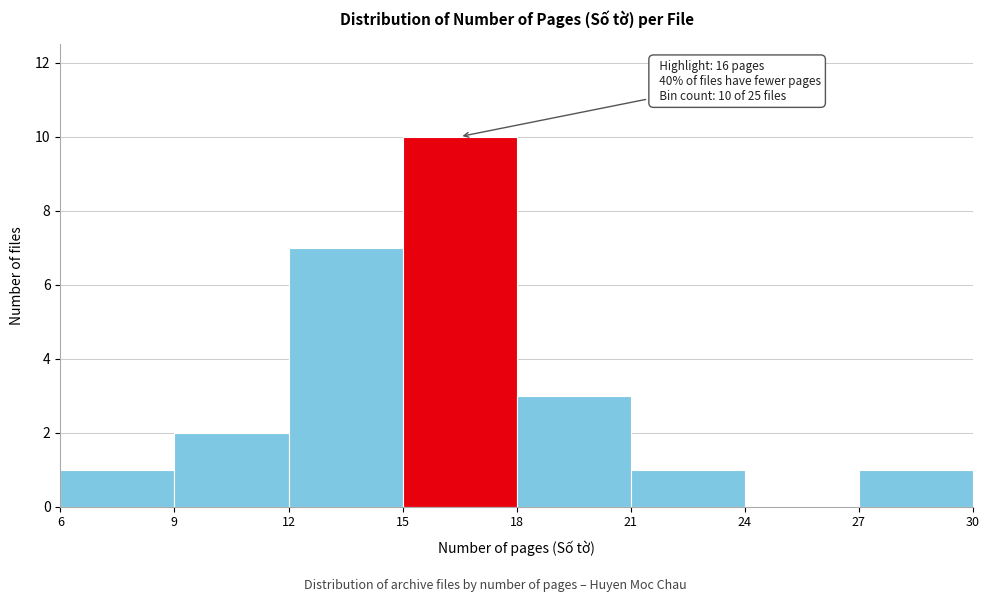

Over which range of the x-axis is the bar tallest?

15 to 18